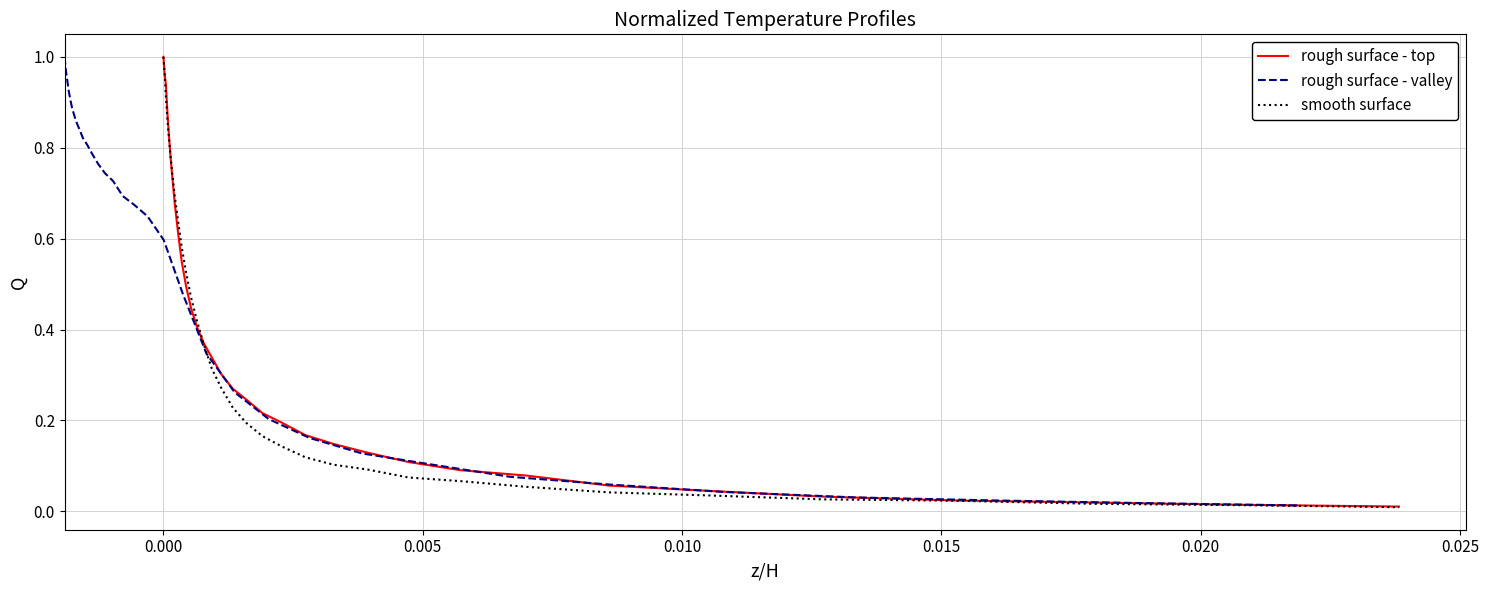

What are all the series names shown in the legend?

rough surface - top, rough surface - valley, smooth surface